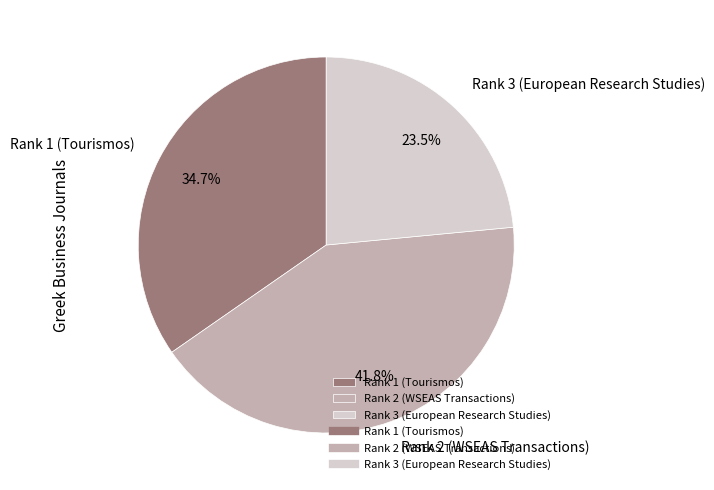

Does Rank 2 (WSEAS Transactions) represent more than half of the total?

No